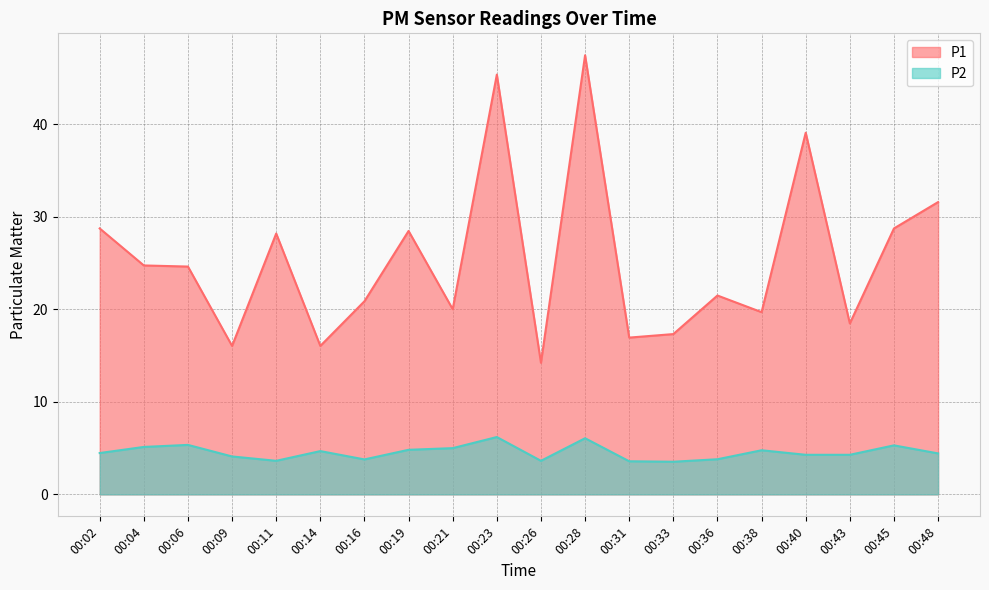

What is the maximum value shown in the chart?

47.5